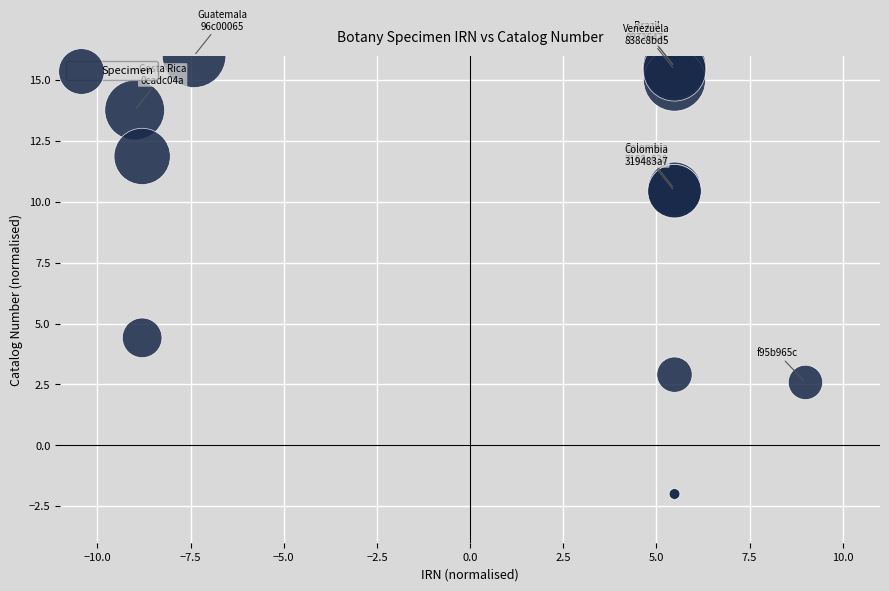

What Y value in the scatter plot is closest to 7?

4.4